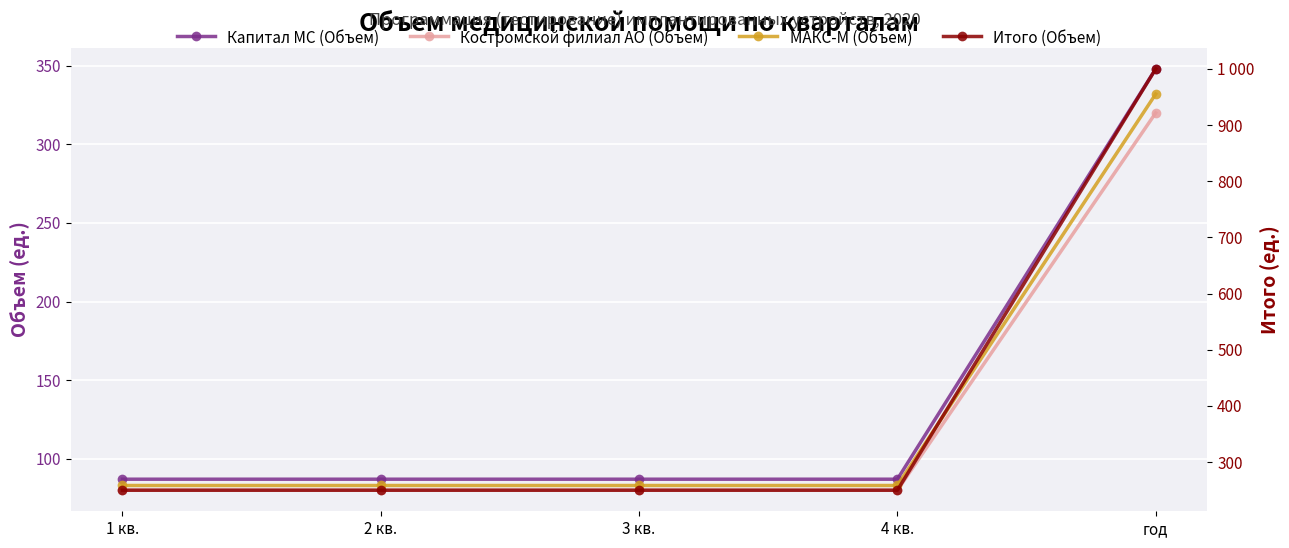

True or false: Капитал МС (Объем) has a value of 50 at 2 кв..

False